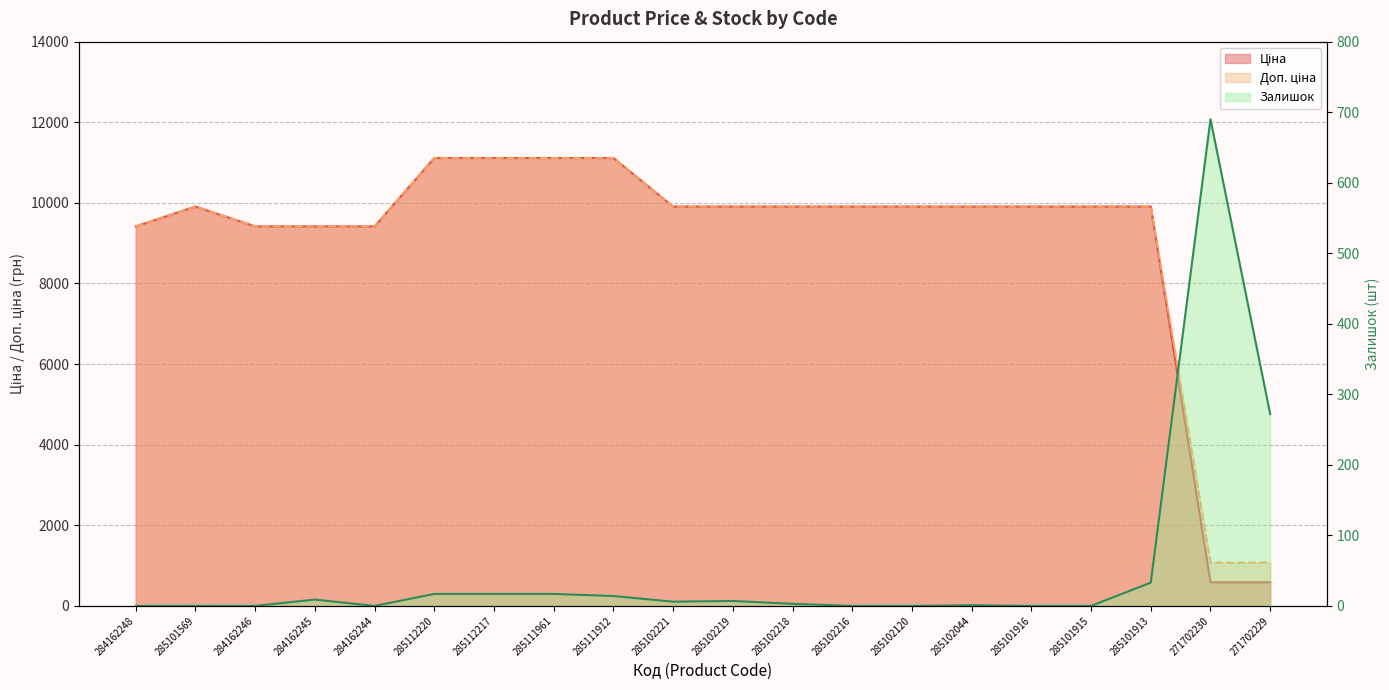

What is the label of the 1st point from the left?

284162248